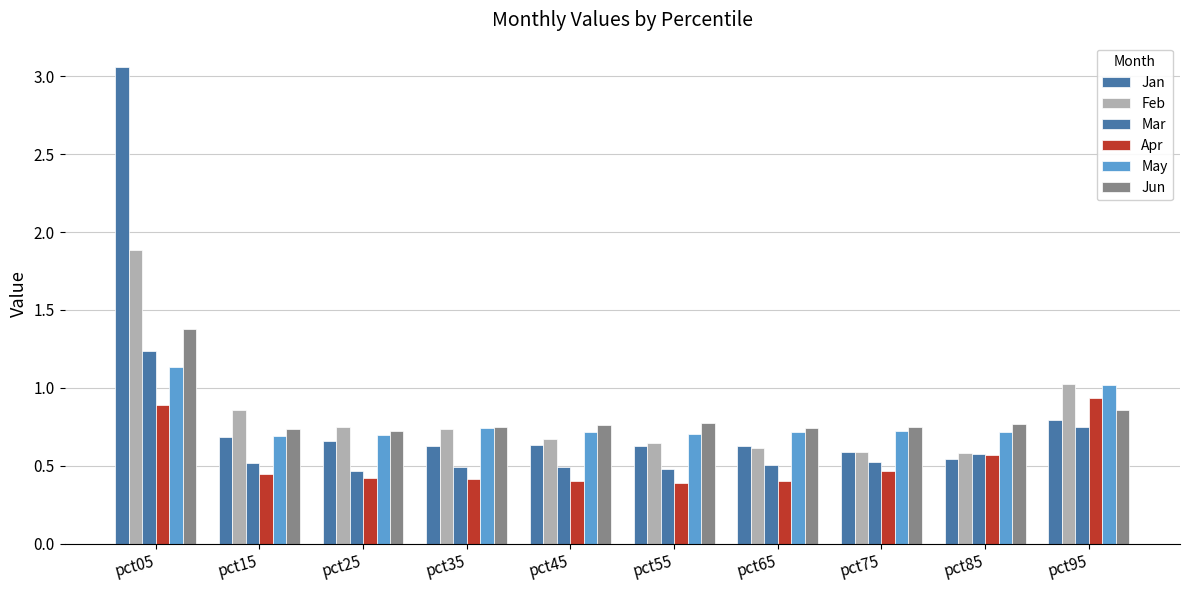

Does the chart contain stacked bars?

No